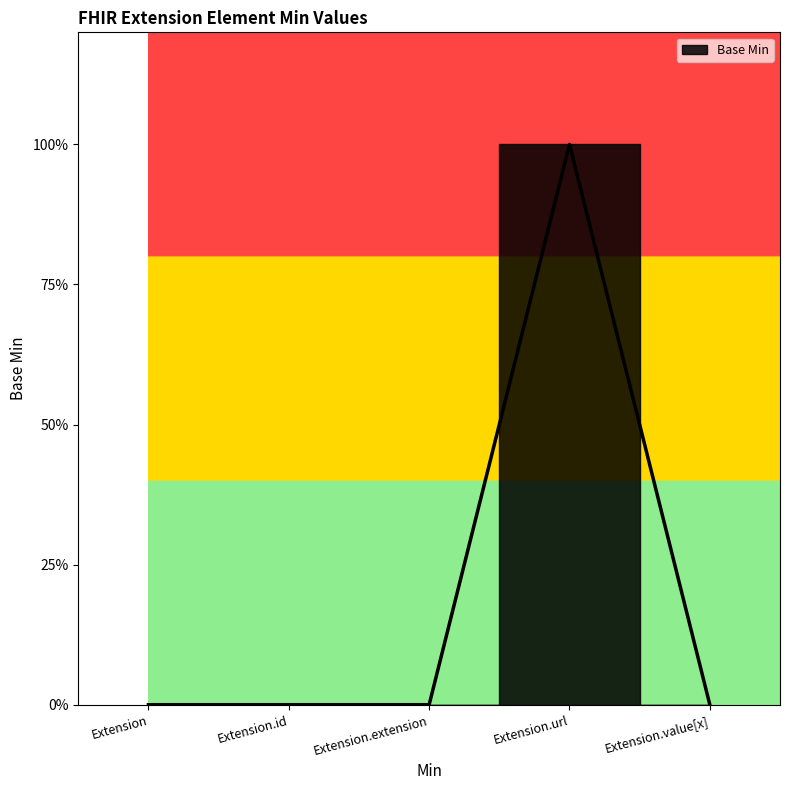

Reading left to right, what are all the values shown in this chart?

Extension=0	Extension.id=0	Extension.extension=0	Extension.url=1	Extension.value[x]=0